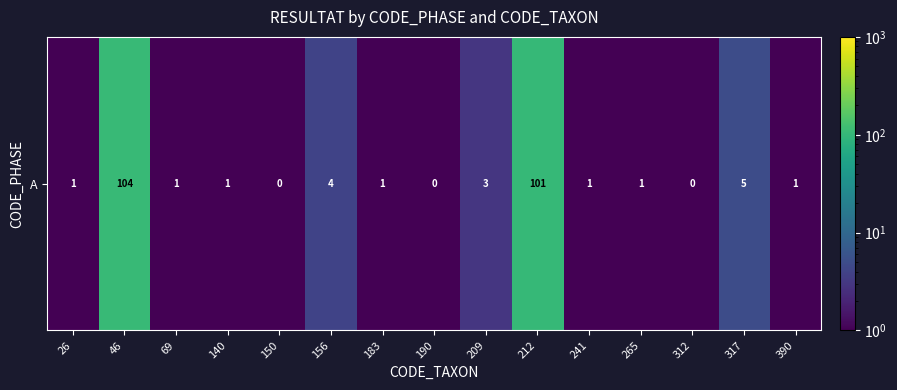

How many data points are less than 1?

3